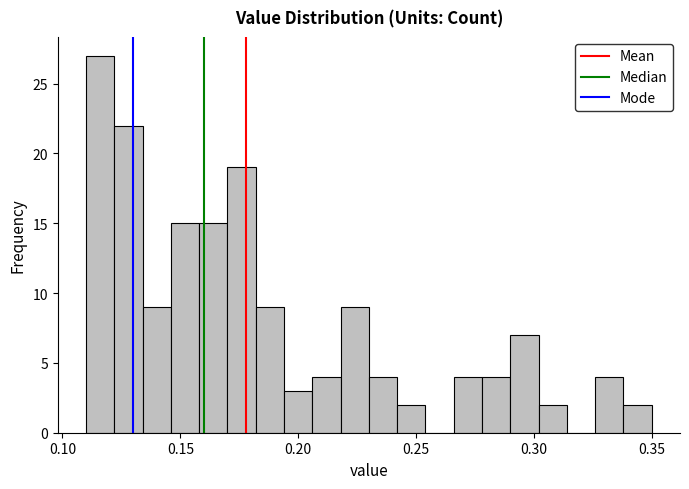

Around what value on the x-axis is the tallest bar? Give the approximate position of its centre, as read against the axis.

0.115